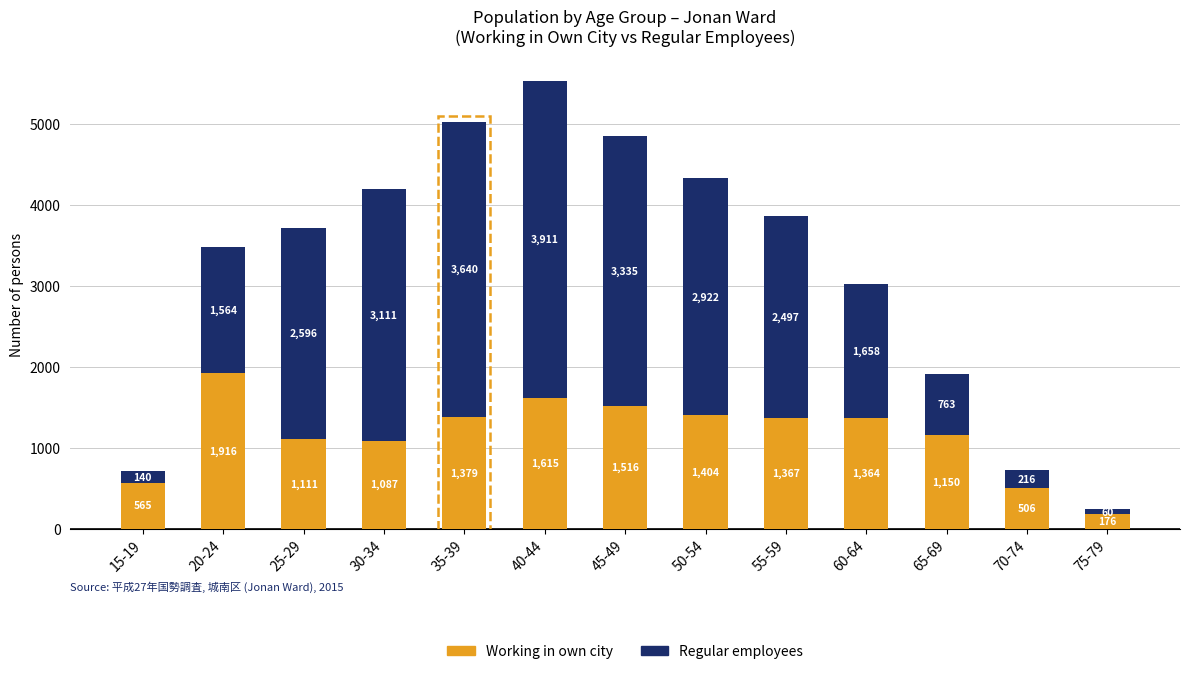

Rank the categories by Working in own city value from lowest to highest.

75-79, 70-74, 15-19, 30-34, 25-29, 65-69, 60-64, 55-59, 35-39, 50-54, 45-49, 40-44, 20-24